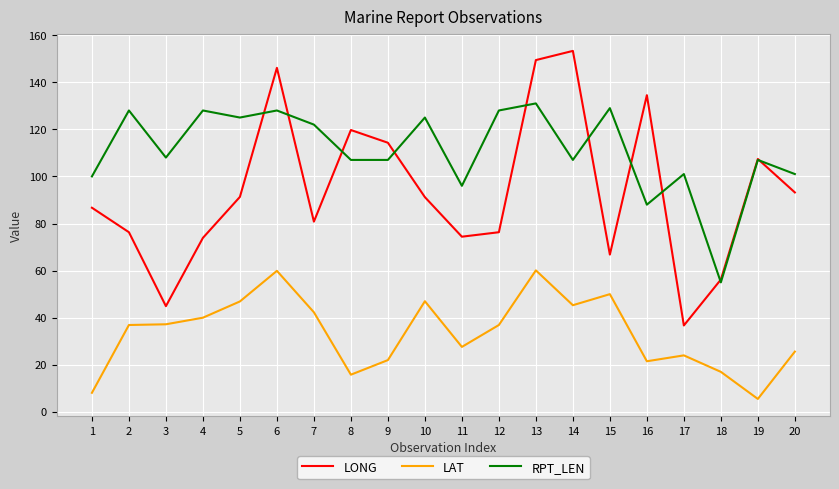

The LAT series shows 50.0 at 15. True or false?

True